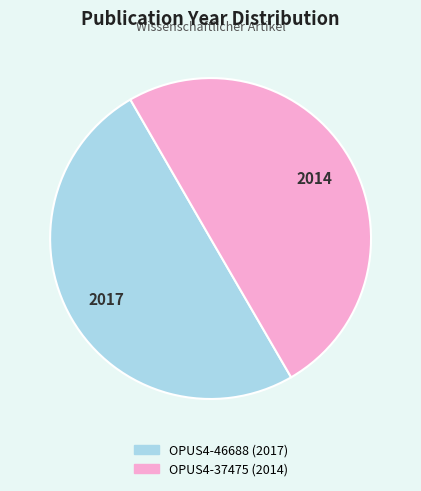

What is the ratio of the value at OPUS4-37475 to the value at OPUS4-46688?

1.0